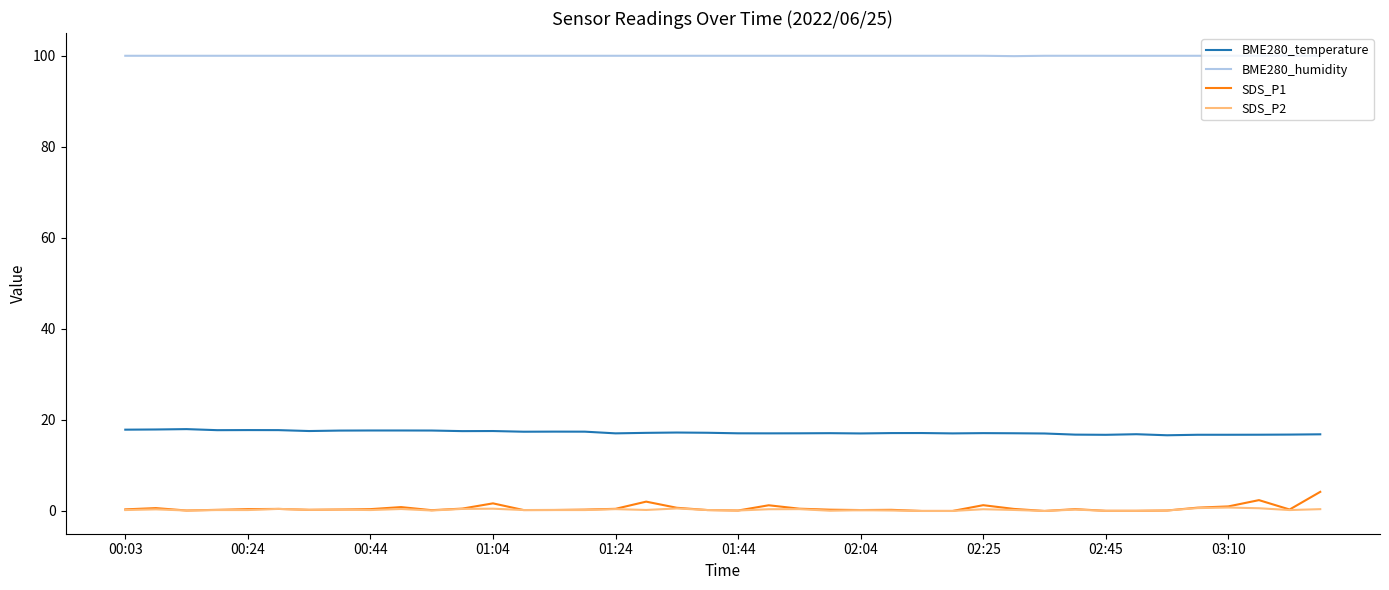

Which series has the largest range (max minus min)?

SDS_P1